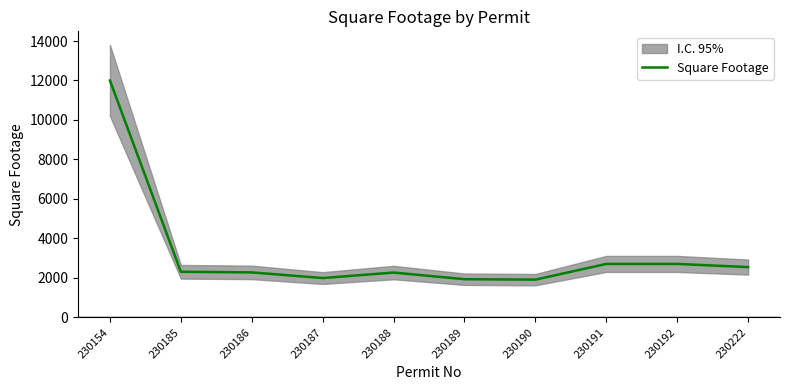

What is the ratio of the value at 230192 to the value at 230186?

1.2